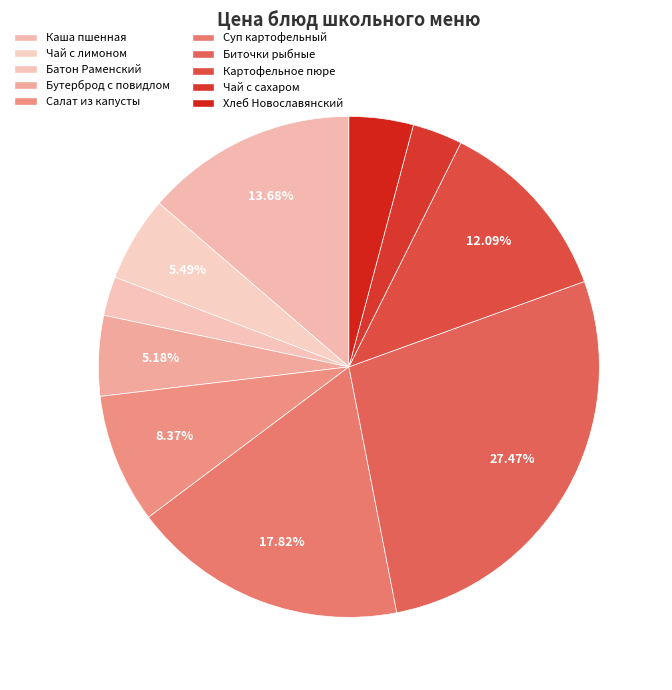

Does any single category account for the majority?

No